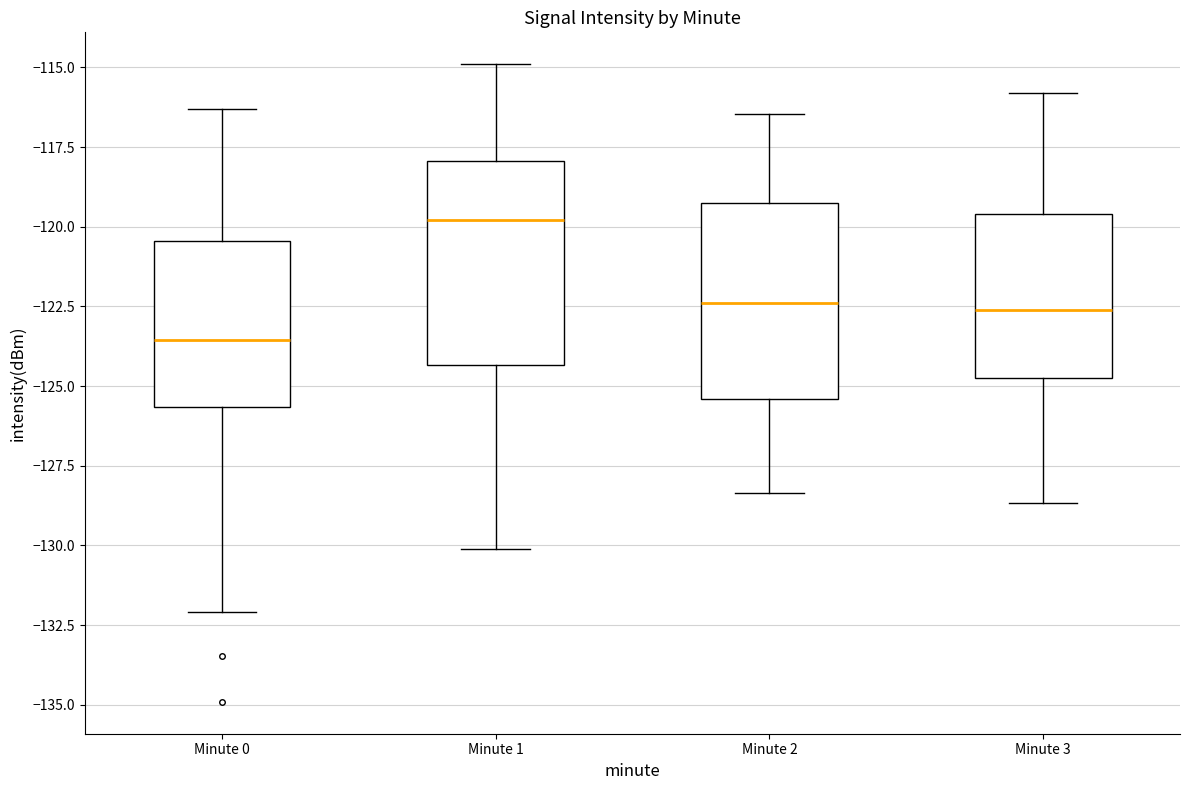

Reading left to right, read every box against the y-axis: the position of its median line, the range the box covers, and the ends of its whiskers. The values are not printed on the chart, so give them approximately, as read against the axis.

Minute 0: median -123.5, box -125.5 to -120.5, whiskers -132.0 to -116.5
Minute 1: median -120.0, box -124.5 to -118.0, whiskers -130.0 to -115.0
Minute 2: median -122.5, box -125.5 to -119.5, whiskers -128.5 to -116.5
Minute 3: median -122.5, box -124.5 to -119.5, whiskers -128.5 to -116.0